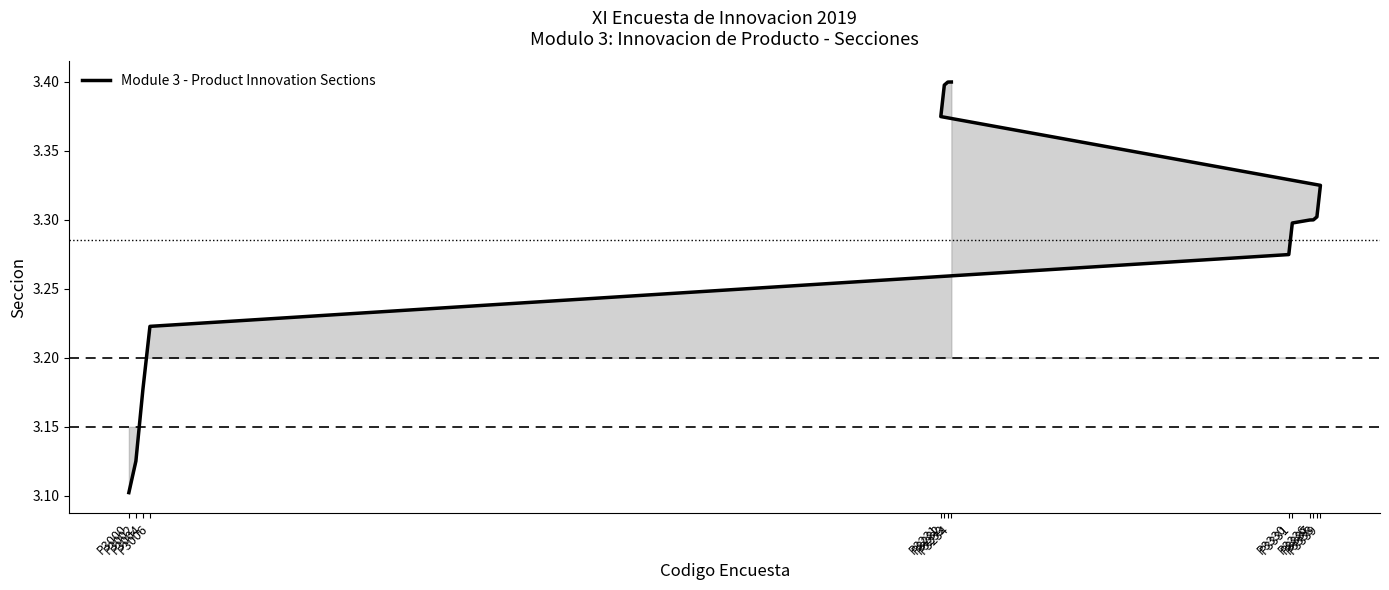

What is the sum of all values?

46.0